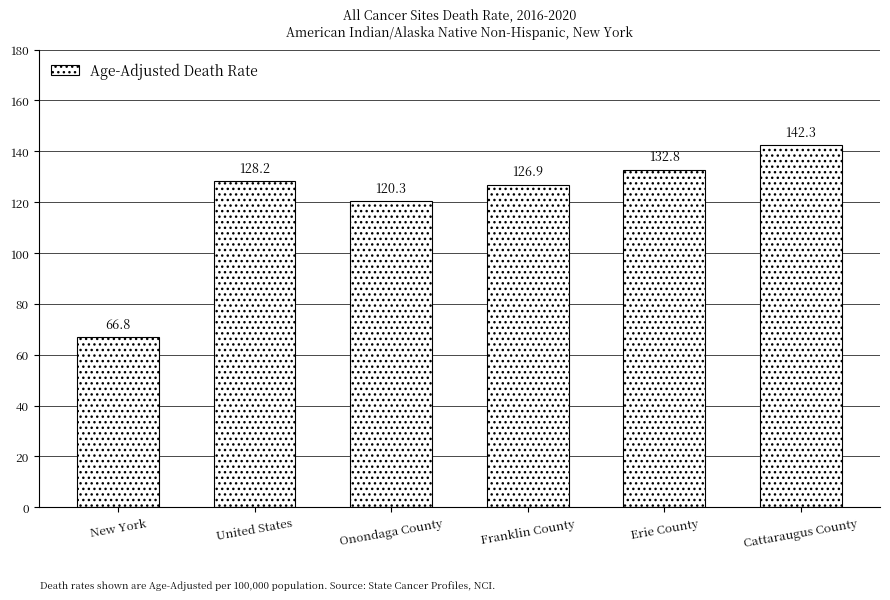

Are the bars grouped side by side (vs. stacked)?

No